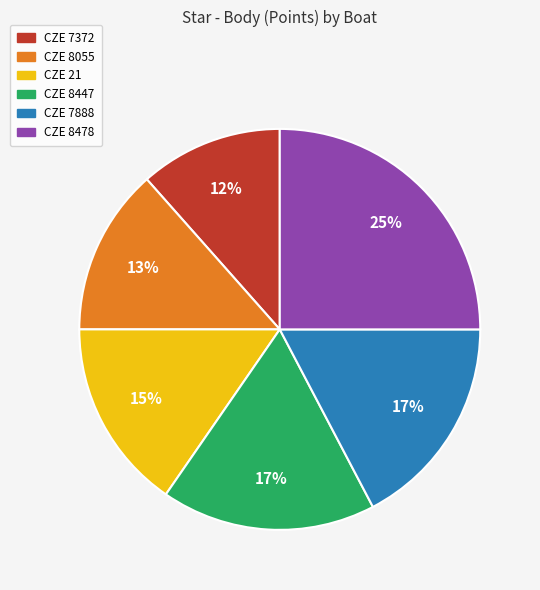

Is there any slice that represents more than half of the pie?

No